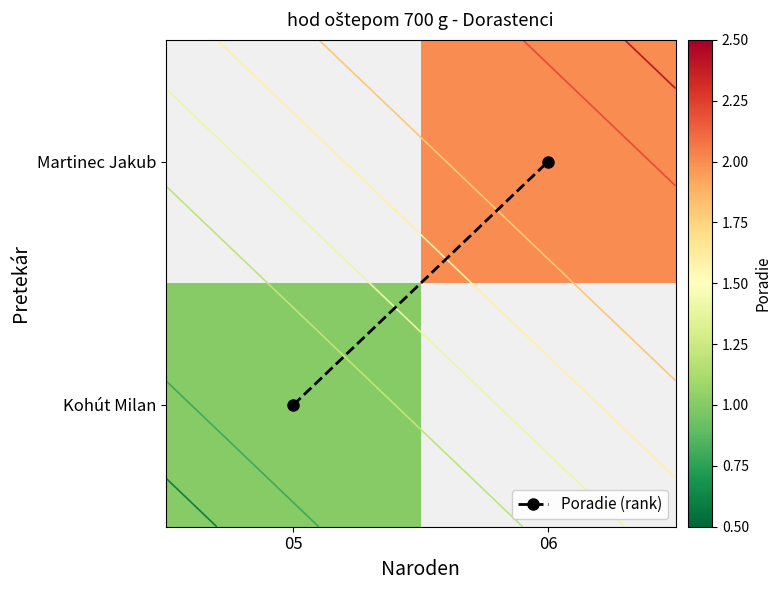

Which category has the highest value in the Martinec Jakub series?

05